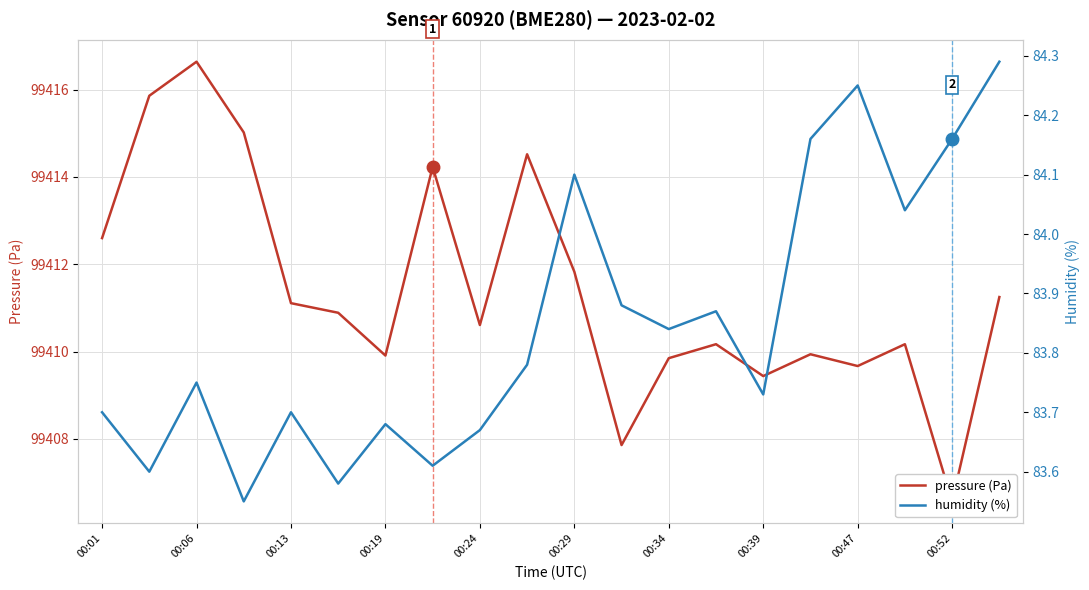

Which series has the widest spread of values?

pressure (Pa)